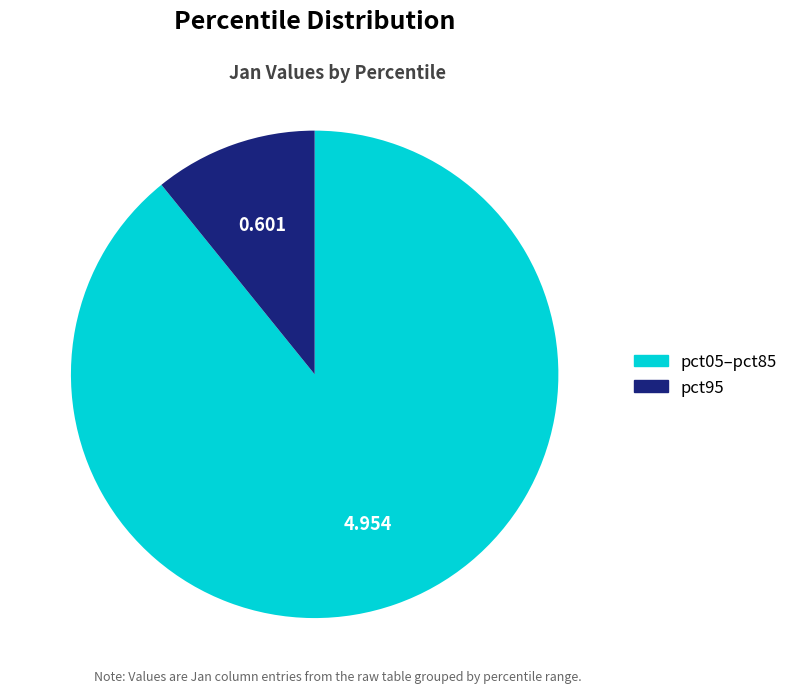

How many segments does this pie chart have?

2